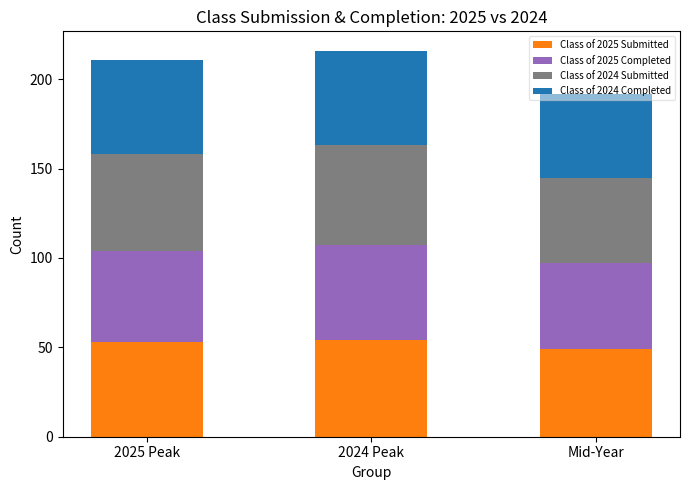

What is the total value across all series at Mid-Year?

192